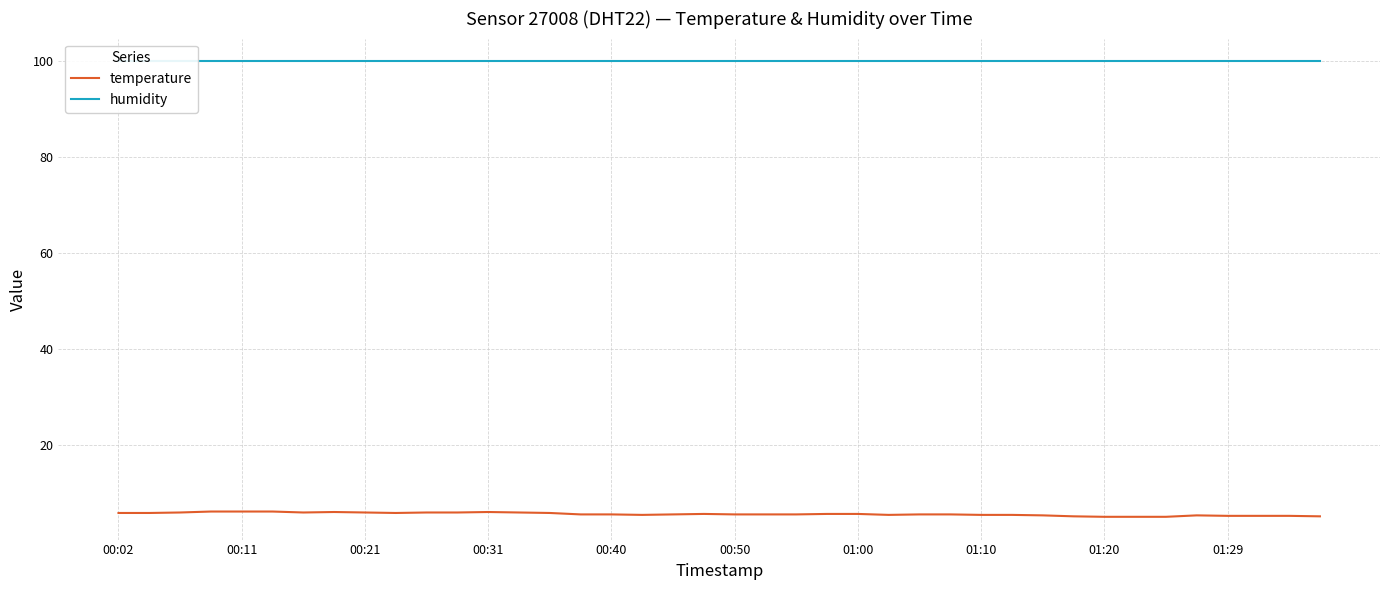

True or false: temperature has a value of 7.0 at 30.

False